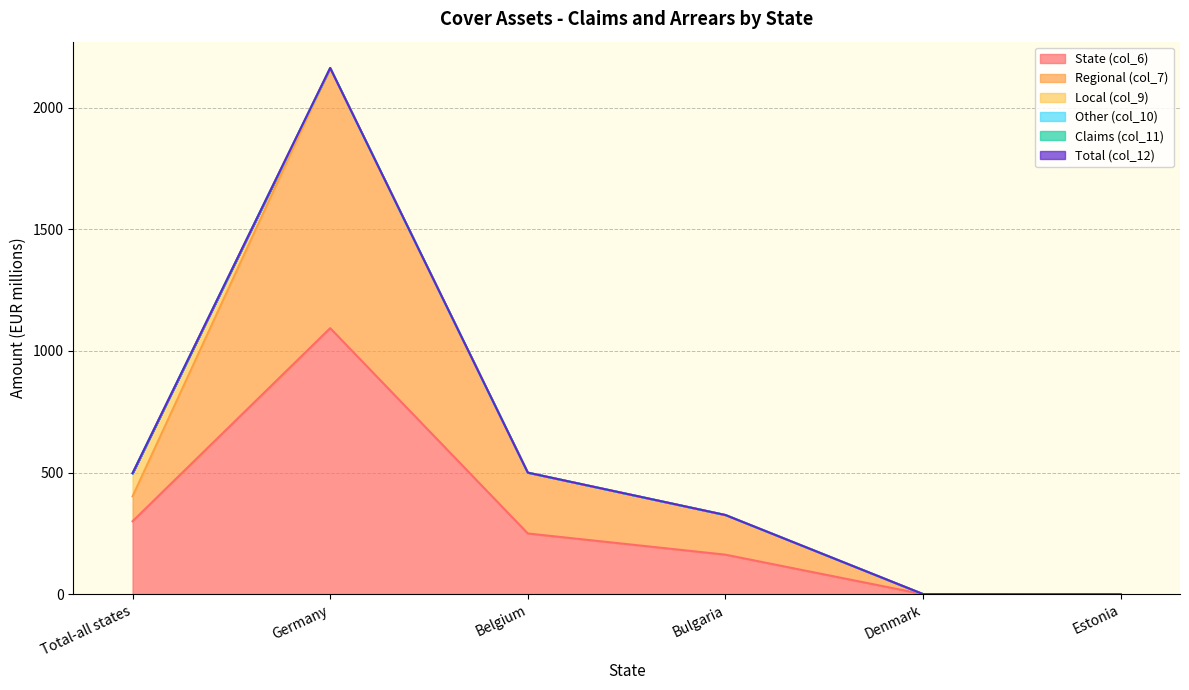

What is the difference between the maximum and second lowest values in the Local (col_9) series?

95.0